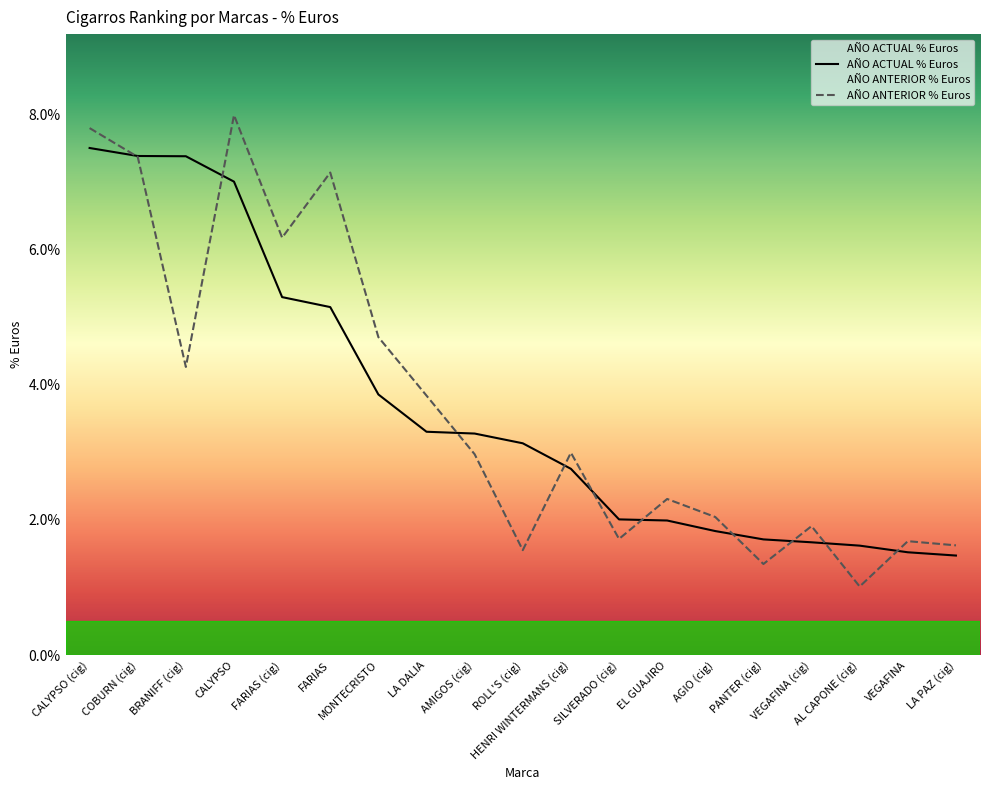

Reading left to right, what are all the values shown in this chart?

AÑO ACTUAL % Euros: CALYPSO (cig)=0.1	COBURN (cig)=0.1	BRANIFF (cig)=0.1	CALYPSO=0.1	FARIAS (cig)=0.1	FARIAS=0.1	MONTECRISTO=0.0	LA DALIA=0.0	AMIGOS (cig)=0.0	ROLL'S (cig)=0.0	HENRI WINTERMANS (cig)=0.0	SILVERADO (cig)=0.0	EL GUAJIRO=0.0	AGIO (cig)=0.0	PANTER (cig)=0.0	VEGAFINA (cig)=0.0	AL CAPONE (cig)=0.0	VEGAFINA=0.0	LA PAZ (cig)=0.0
AÑO ANTERIOR % Euros: CALYPSO (cig)=0.1	COBURN (cig)=0.1	BRANIFF (cig)=0.0	CALYPSO=0.1	FARIAS (cig)=0.1	FARIAS=0.1	MONTECRISTO=0.0	LA DALIA=0.0	AMIGOS (cig)=0.0	ROLL'S (cig)=0.0	HENRI WINTERMANS (cig)=0.0	SILVERADO (cig)=0.0	EL GUAJIRO=0.0	AGIO (cig)=0.0	PANTER (cig)=0.0	VEGAFINA (cig)=0.0	AL CAPONE (cig)=0.0	VEGAFINA=0.0	LA PAZ (cig)=0.0